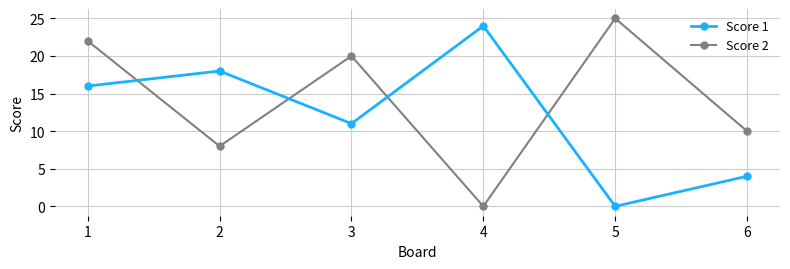

True or false: Score 1 has a value of 22 at 1.

False